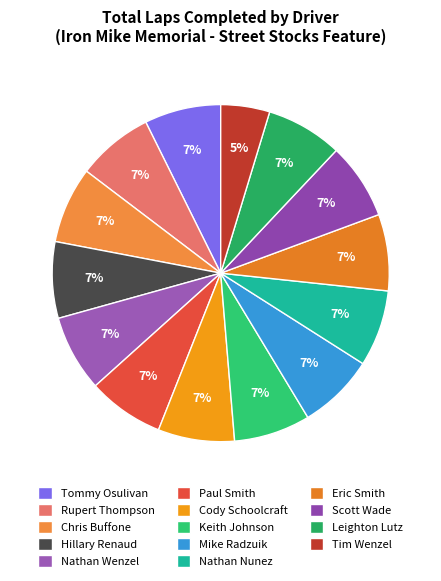

To the nearest percent, what percentage of the pie is Nathan Nunez?

7%